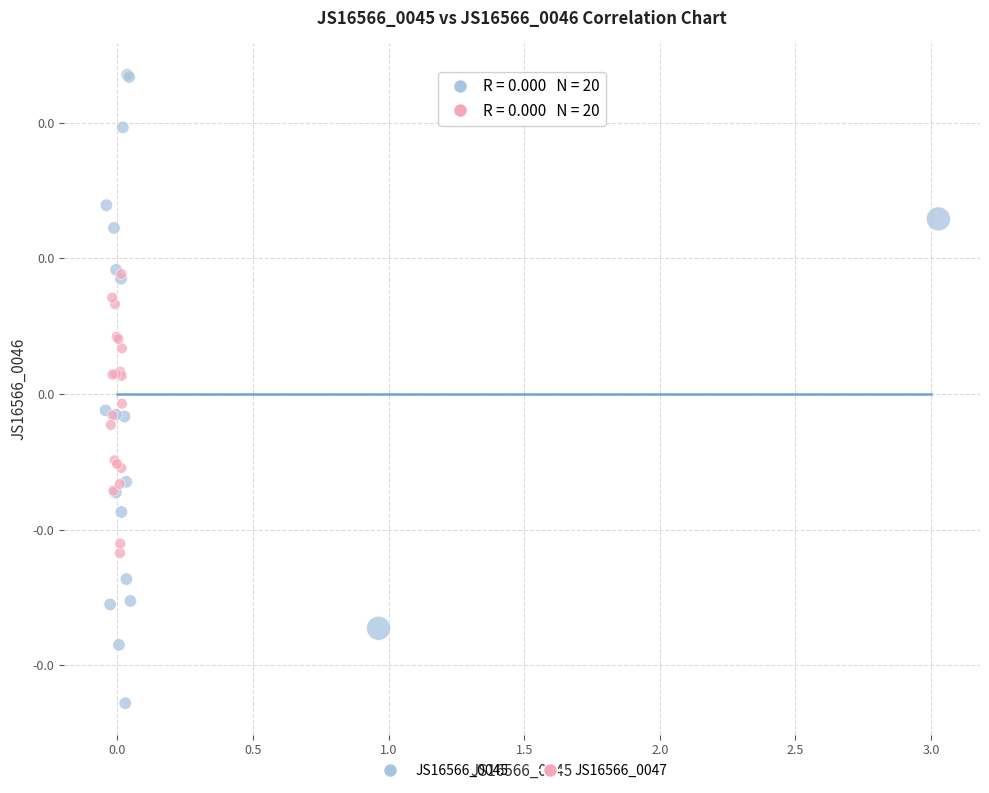

Which series reaches the minimum Y coordinate?

JS16566_0045